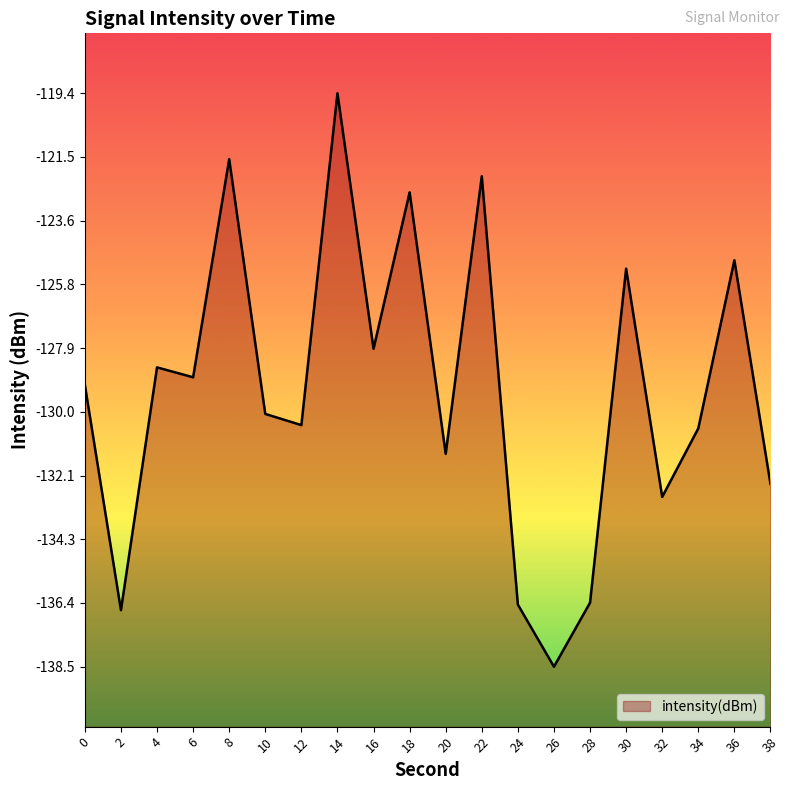

How many categories are shown in the chart?

20